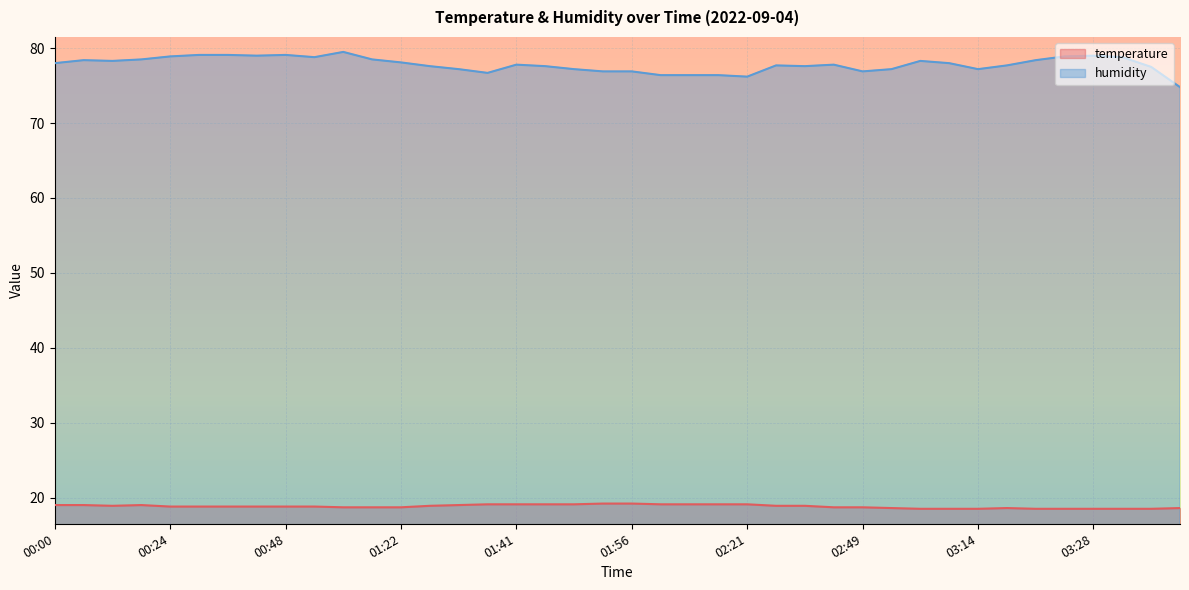

What is the label of the 2nd point from the right?

03:34